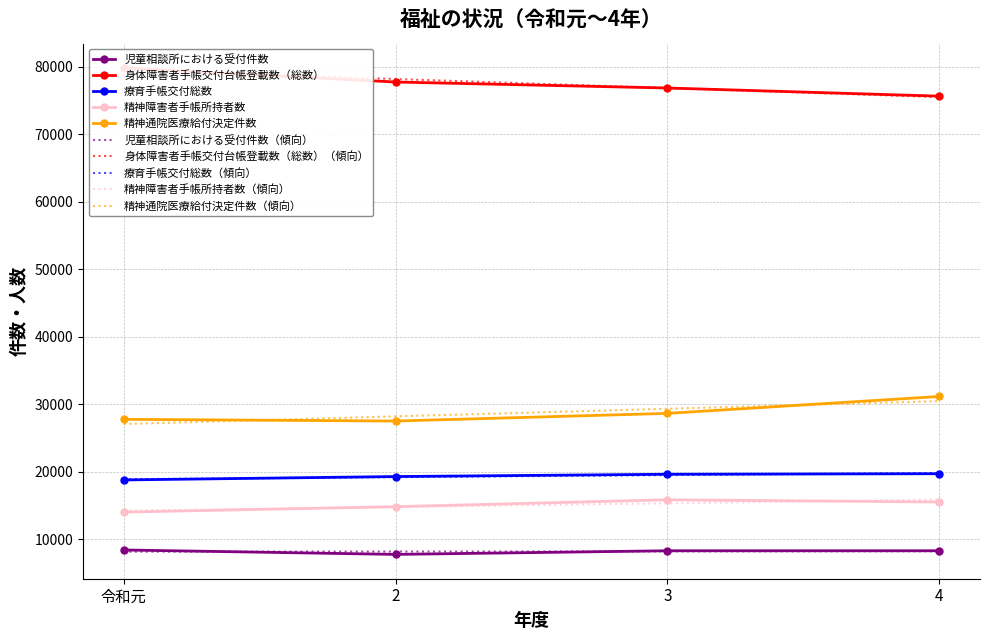

Reading left to right, extract all data points from this chart.

児童相談所における受付件数: 令和元=8447	2=7790	3=8328	4=8328
身体障害者手帳交付台帳登載数（総数）: 令和元=79820	2=77742	3=76856	4=75650
療育手帳交付総数: 令和元=18818	2=19318	3=19656	4=19737
精神障害者手帳所持者数: 令和元=14056	2=14854	3=15879	4=15548
精神通院医療給付決定件数: 令和元=27791	2=27539	3=28672	4=31176